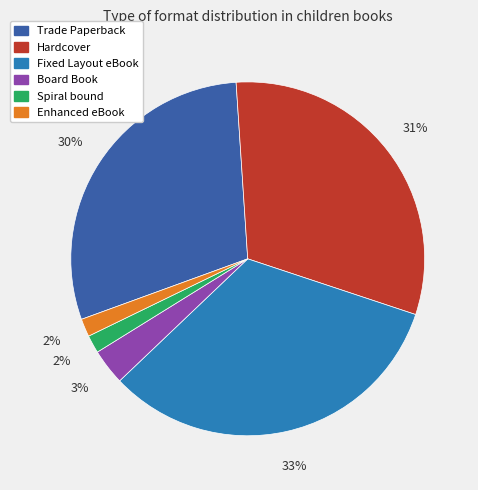

True or false: Trade Paperback accounts for 16% of the total.

False